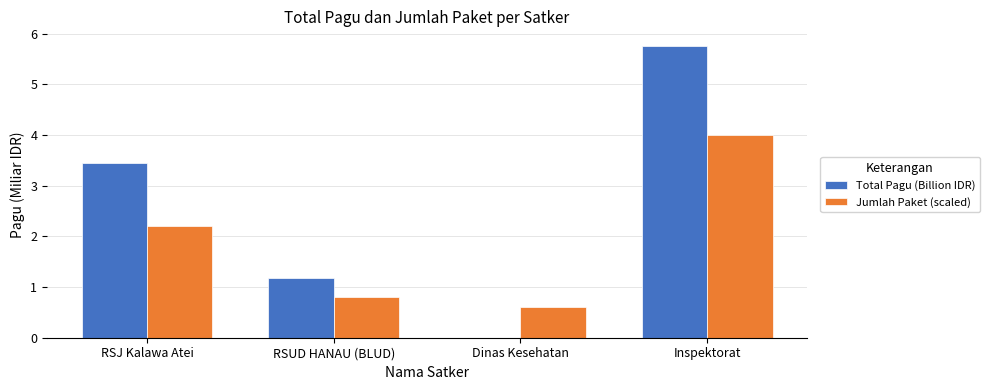

What is the total value across all series at RSJ Kalawa Atei?

5.7